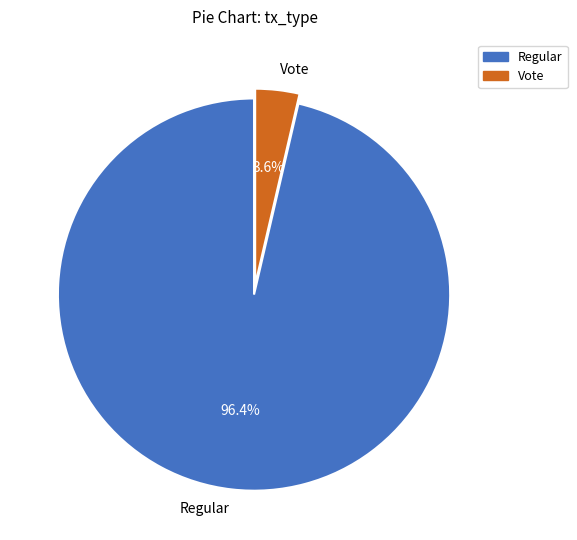

Is there a majority slice in this chart?

Yes